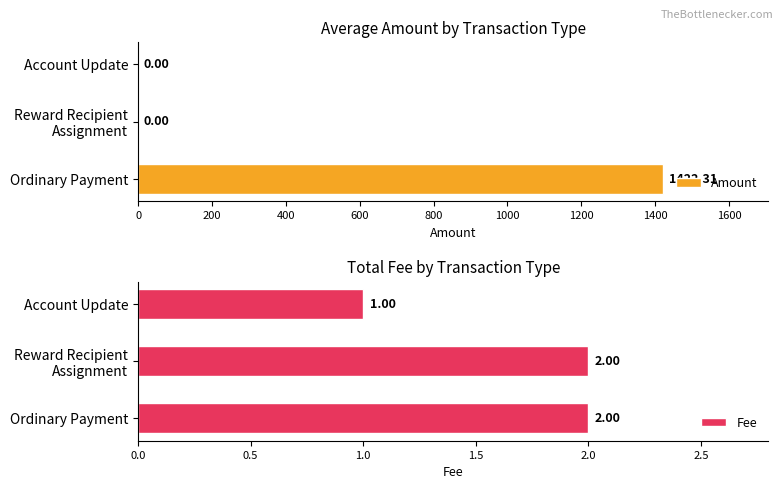

Reading left to right, extract all data points from this chart.

Amount: 1422.3	0.0	0.0
Fee: 2.0	2.0	1.0